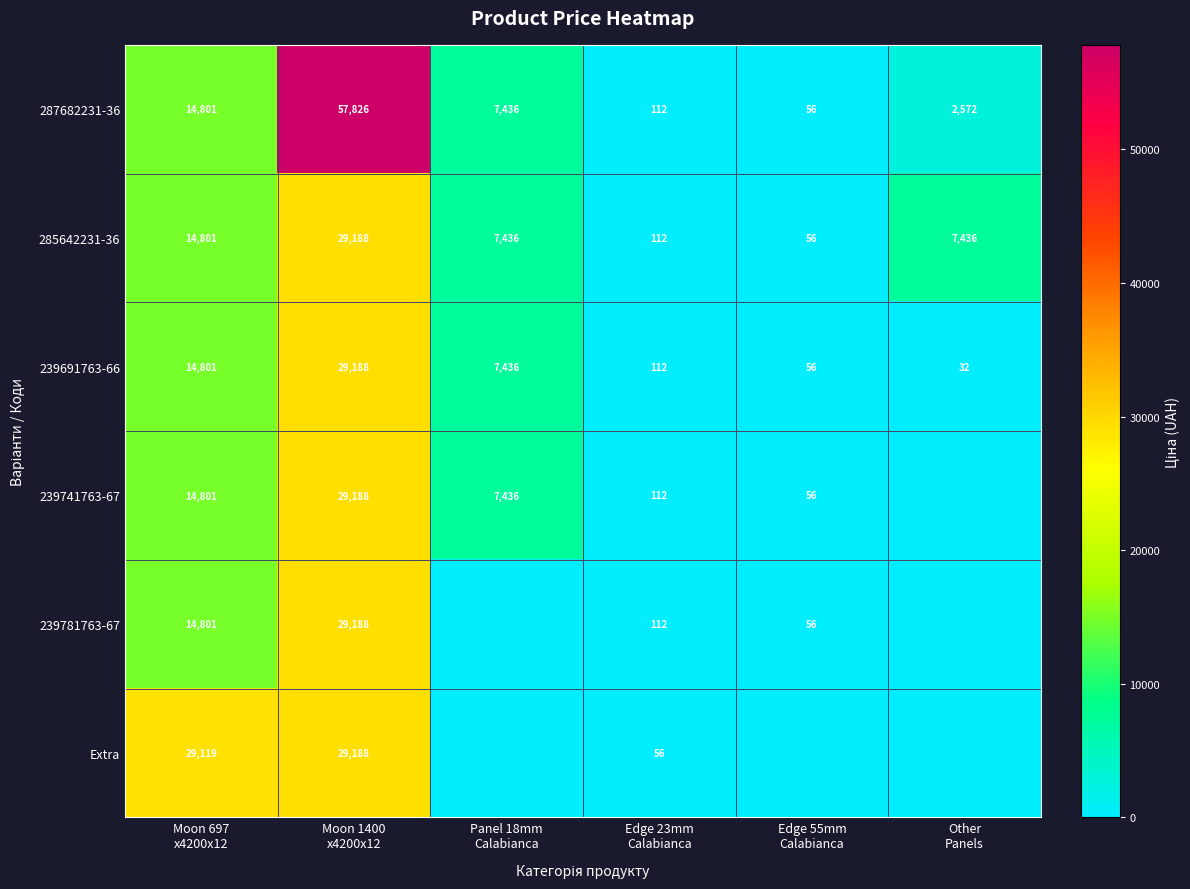

What is the maximum value for 285642231-36?

29188